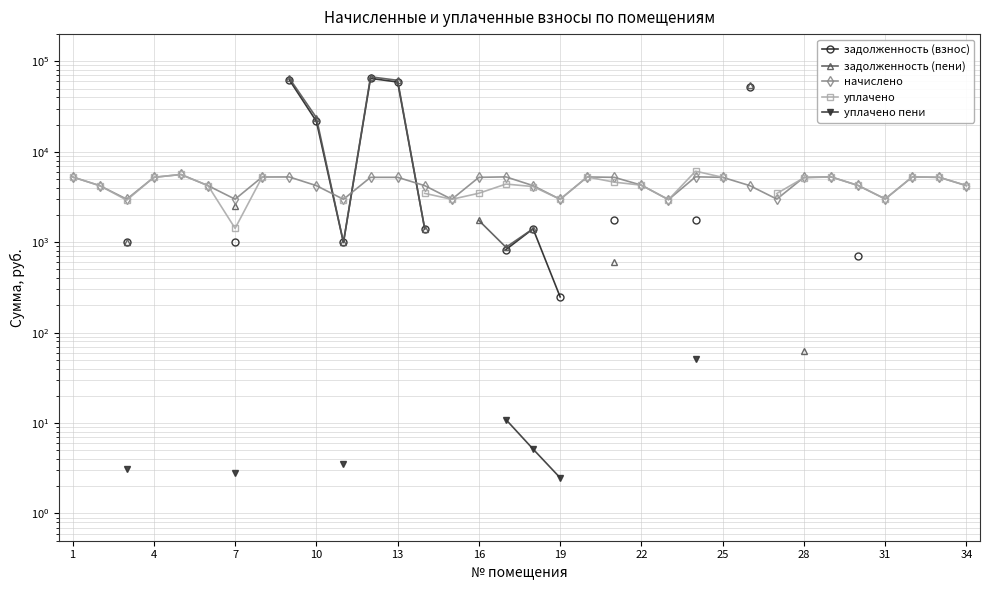

True or false: задолженность (взнос) and уплачено пени cross at least once.

False